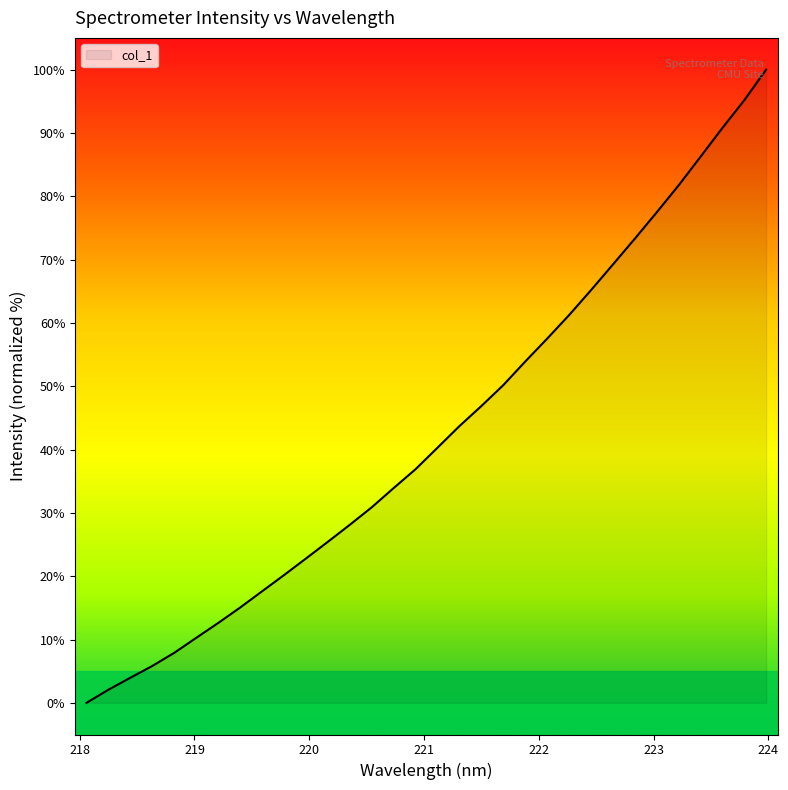

What is the maximum value shown in the chart?

100.0